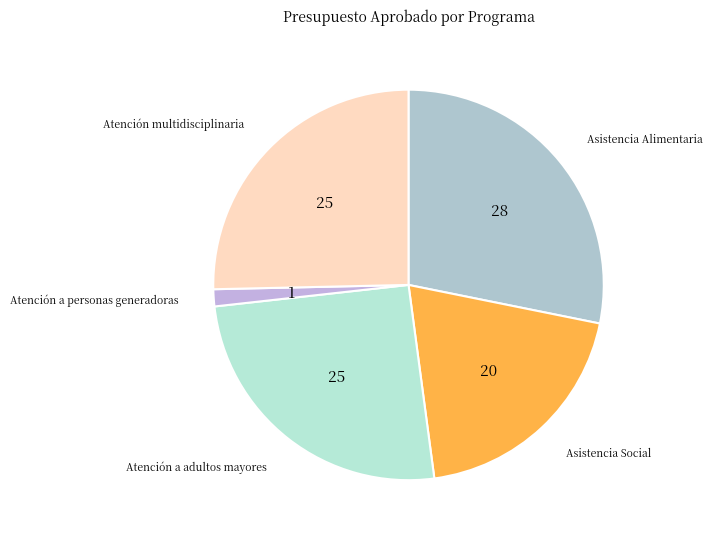

Which category has the smallest portion of the pie?

Atención a personas generadoras